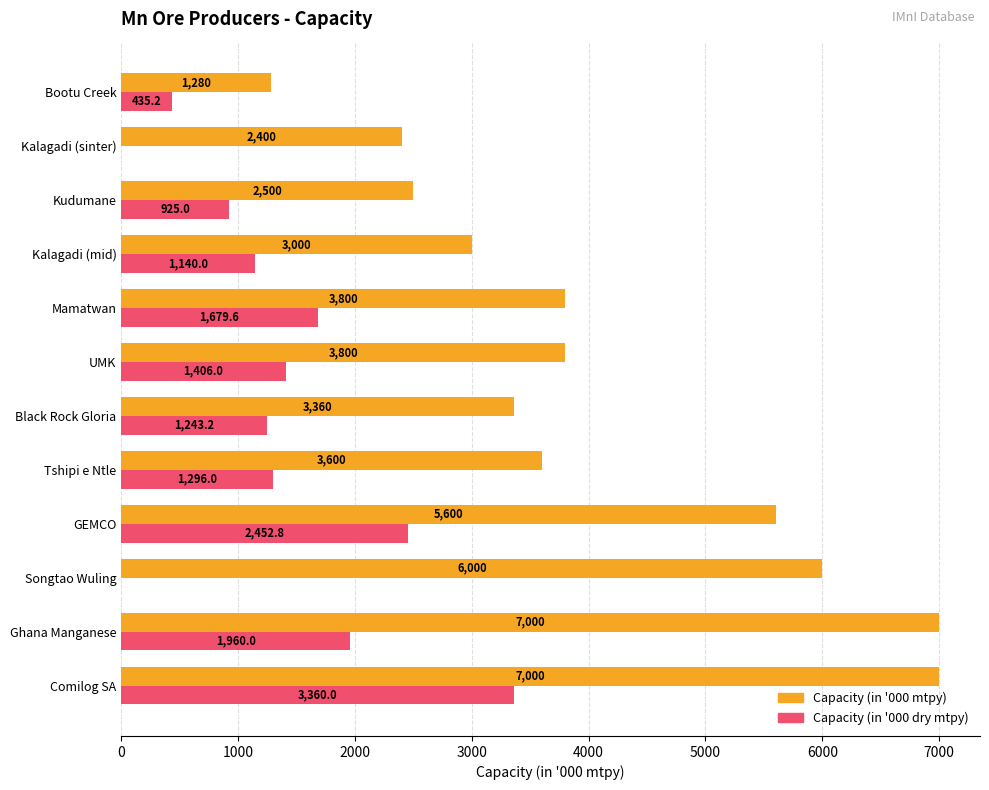

What is the maximum value for Capacity (in '000 dry mtpy)?

3360.0